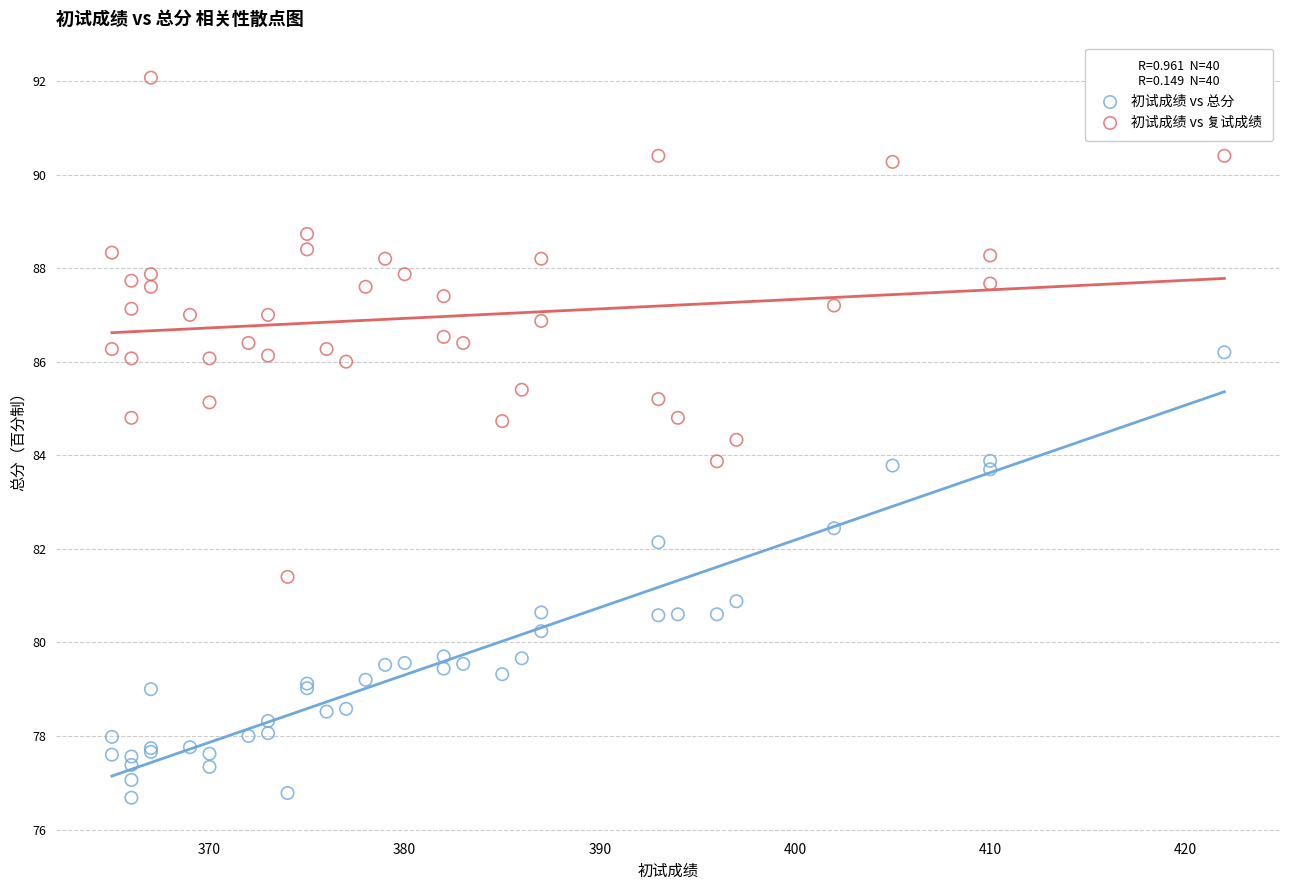

What is the X range (max minus min) for the scatter plot?

57.0